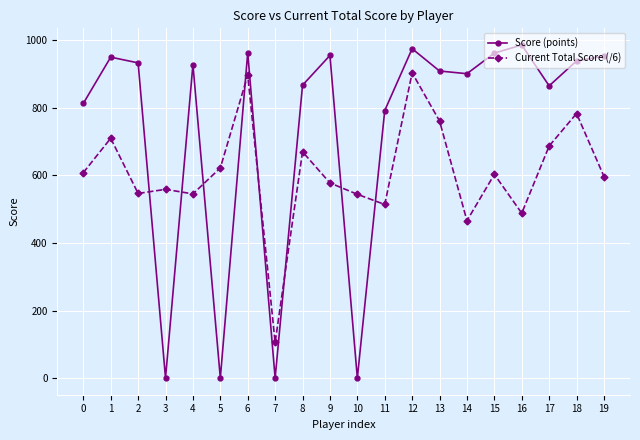

What is the value of the Score (points) point at the 20th from the left?

953.0